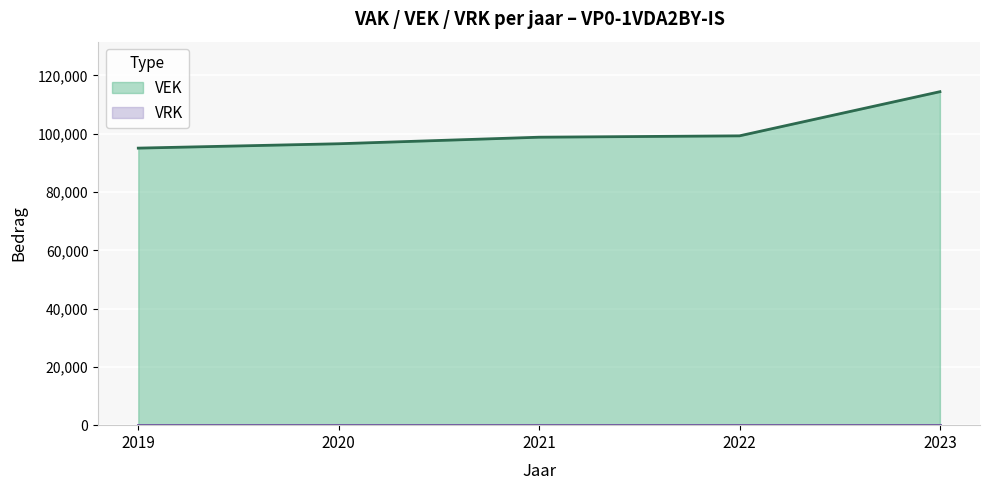

What is the change in value from 2021 to 2023?

+15618